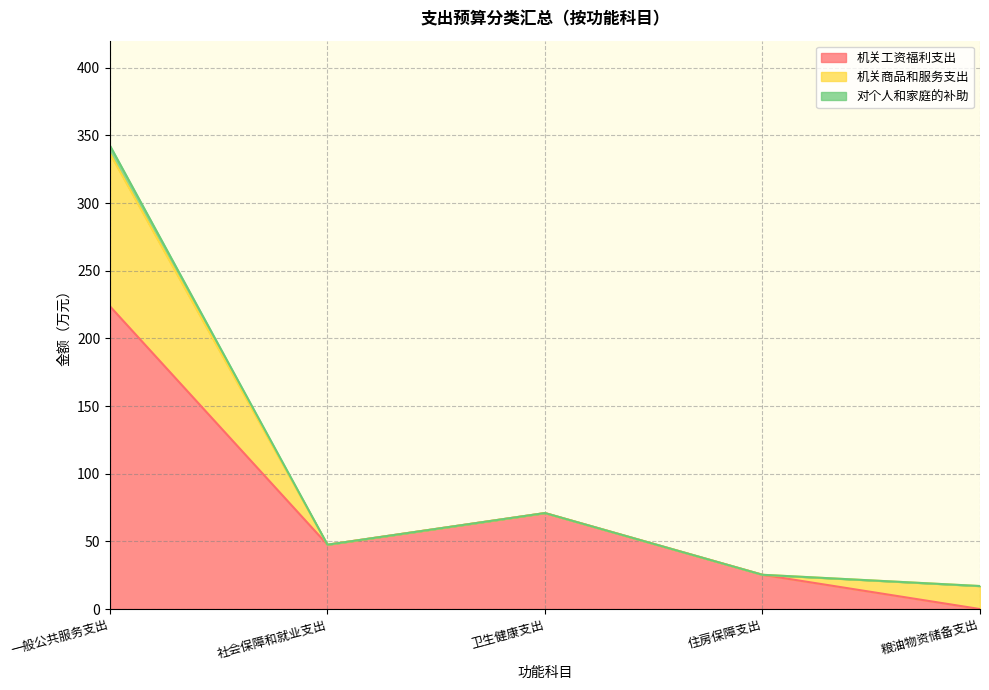

Does the chart have visible grid lines?

Yes